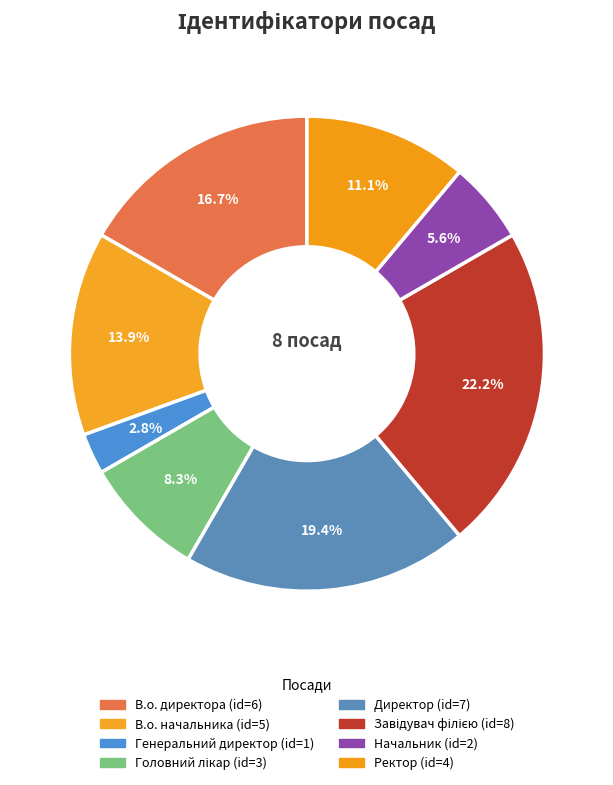

Count the number of slices in the pie.

8